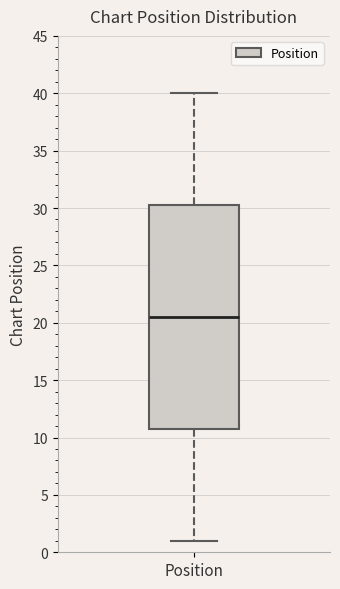

Transcribe this box plot: give where the median line is, the range the box spans, and where the two whiskers end, as read against the y-axis. The values are not printed on the chart, so give them approximately, as read against the axis.

median 20.5, box 11.0 to 30.5, whiskers 1.0 to 40.0